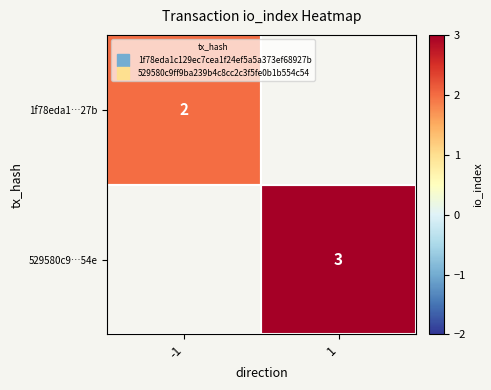

What value does the 1f78eda1…27b series have at -1?

2.0